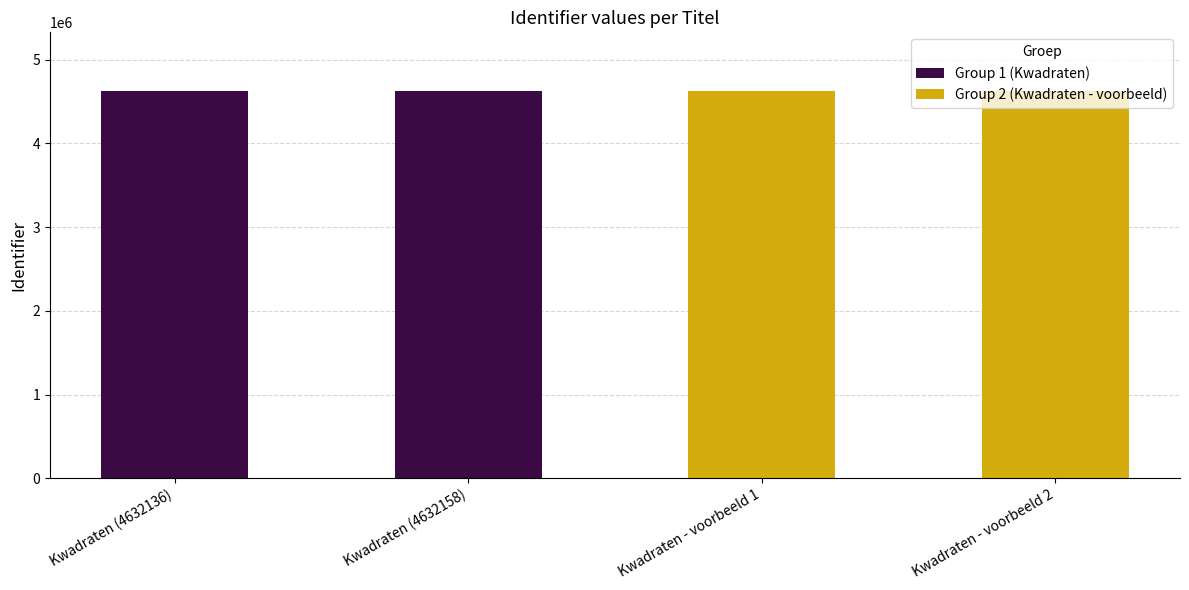

The value of Group 2 (Kwadraten - voorbeeld) at Kwadraten - voorbeeld 2 is 8018136. True or false?

False